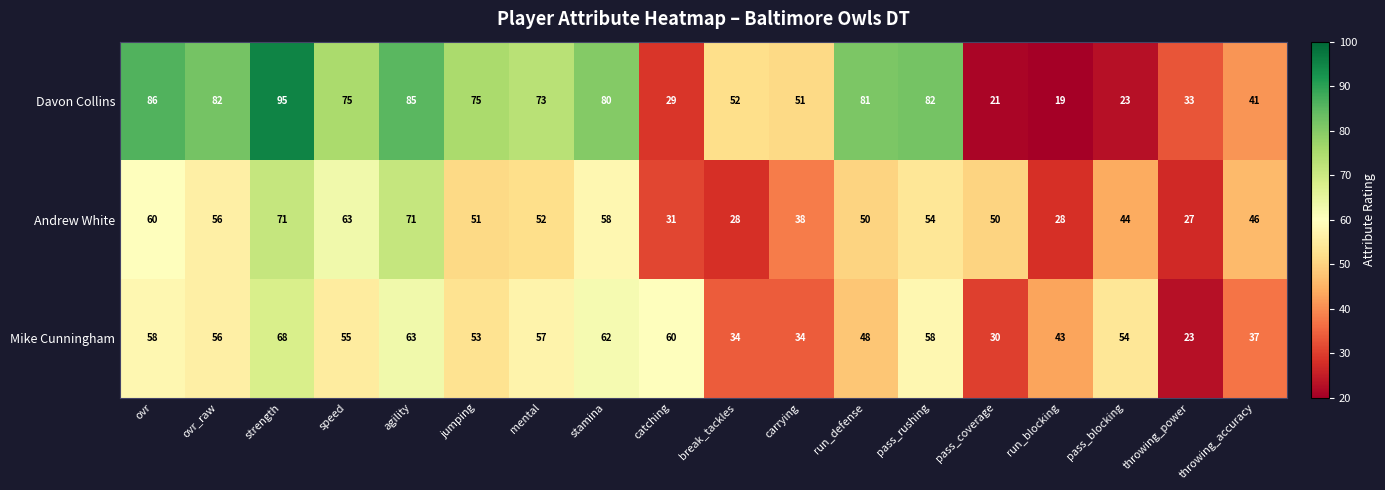

At which label does Mike Cunningham first exceed 55?

ovr